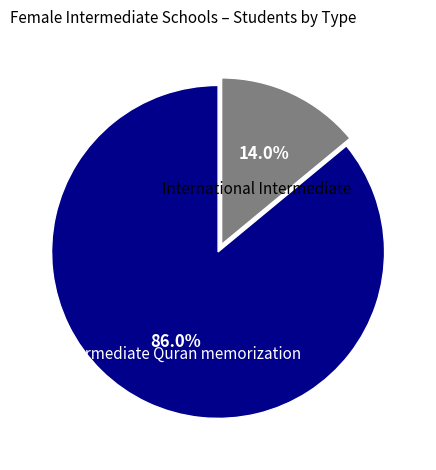

Does Intermediate Quran memorization account for over 50% of the chart?

Yes